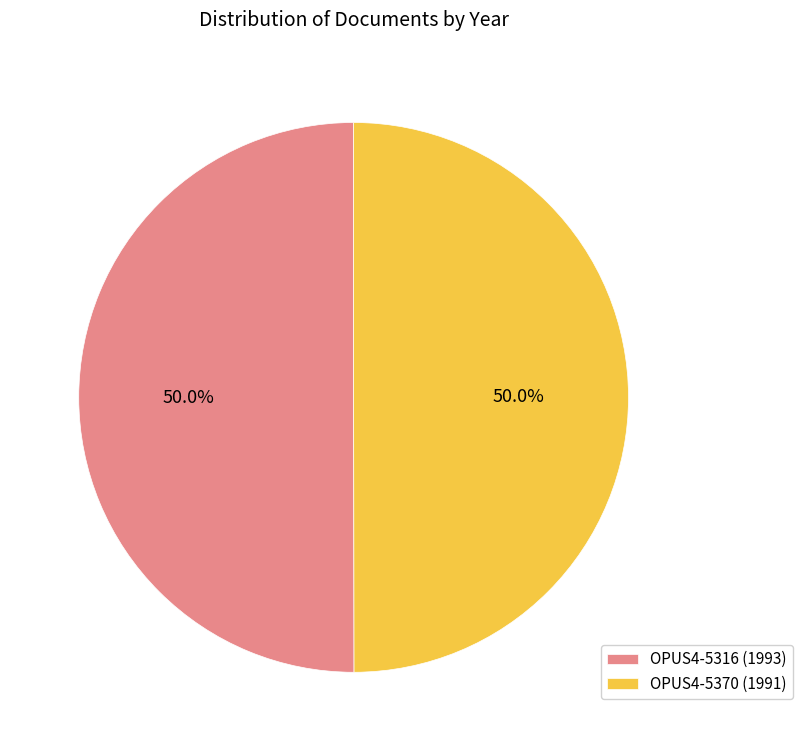

True or false: OPUS4-5316 (1993) accounts for 56% of the total.

False